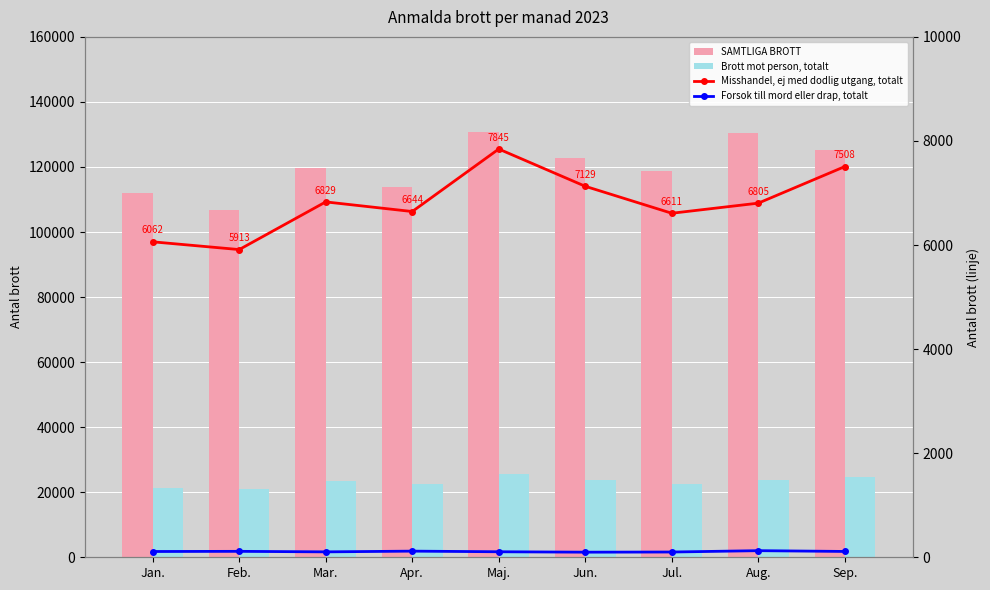

The SAMTLIGA BROTT series shows 40790 at Apr.. True or false?

False